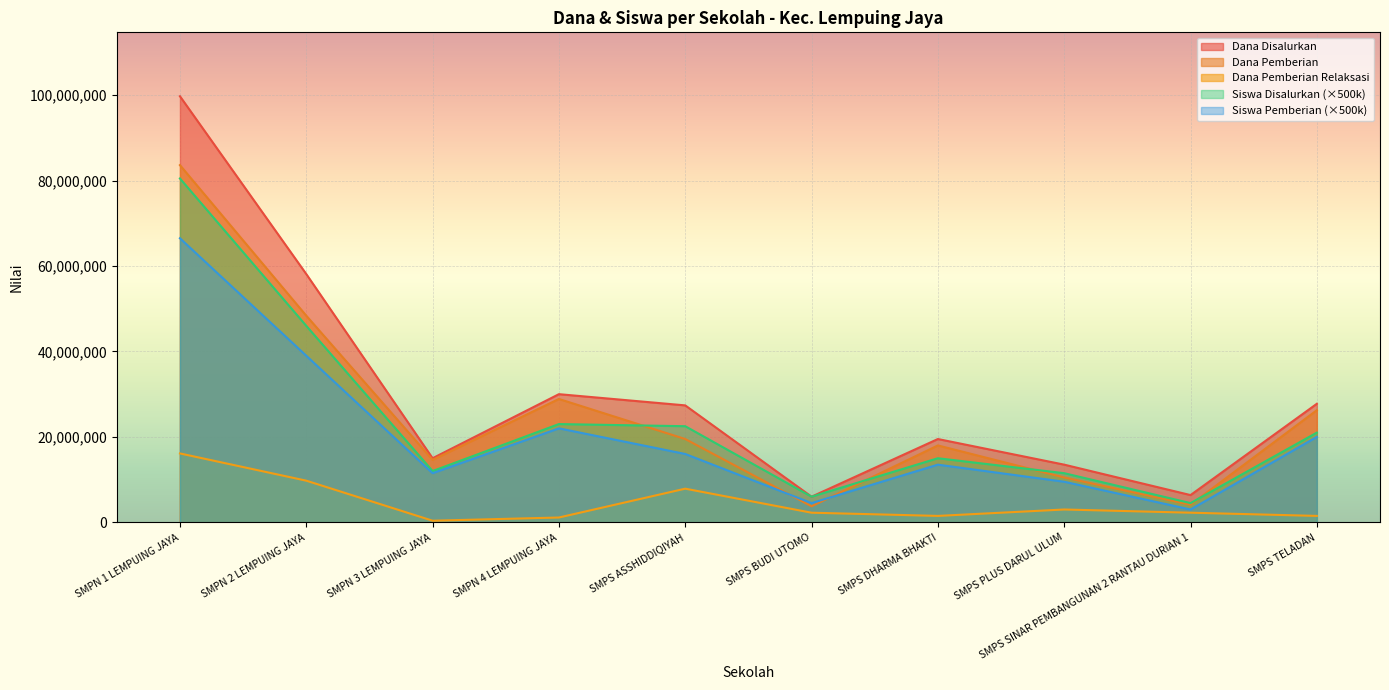

Count the number of data series in this chart.

5